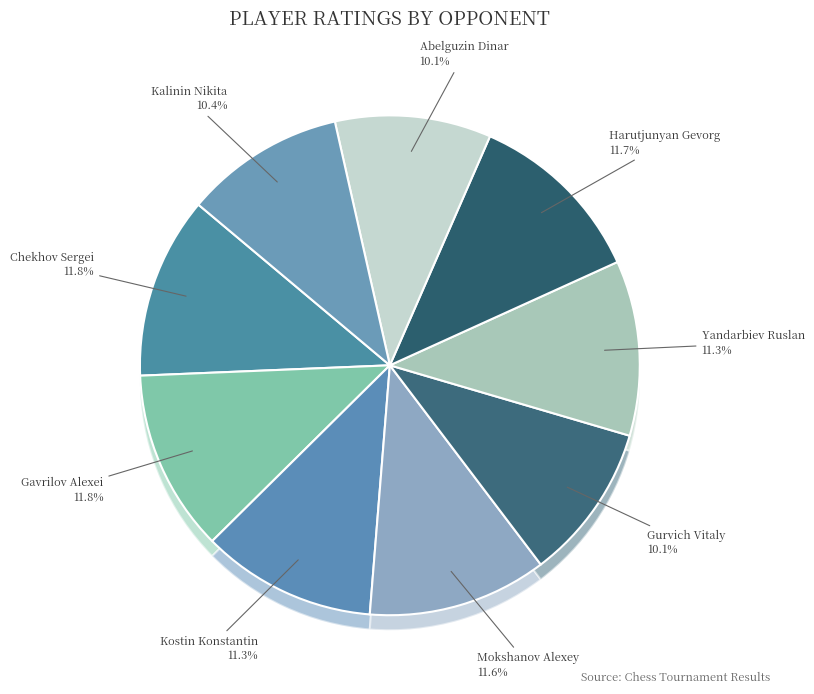

What percentage is NOT represented by Yandarbiev Ruslan?

88.7%